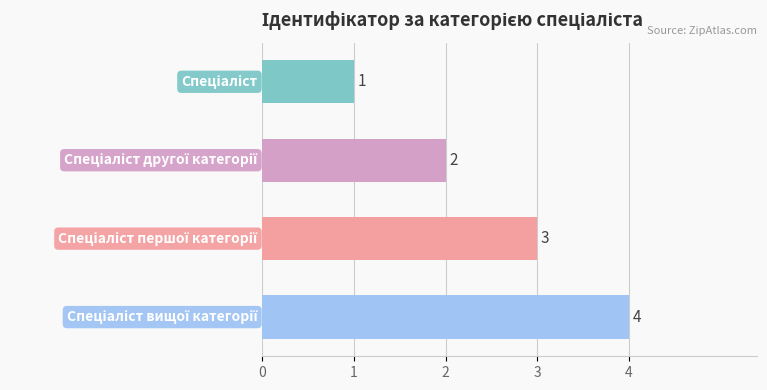

How many values are between 2 and 4?

3